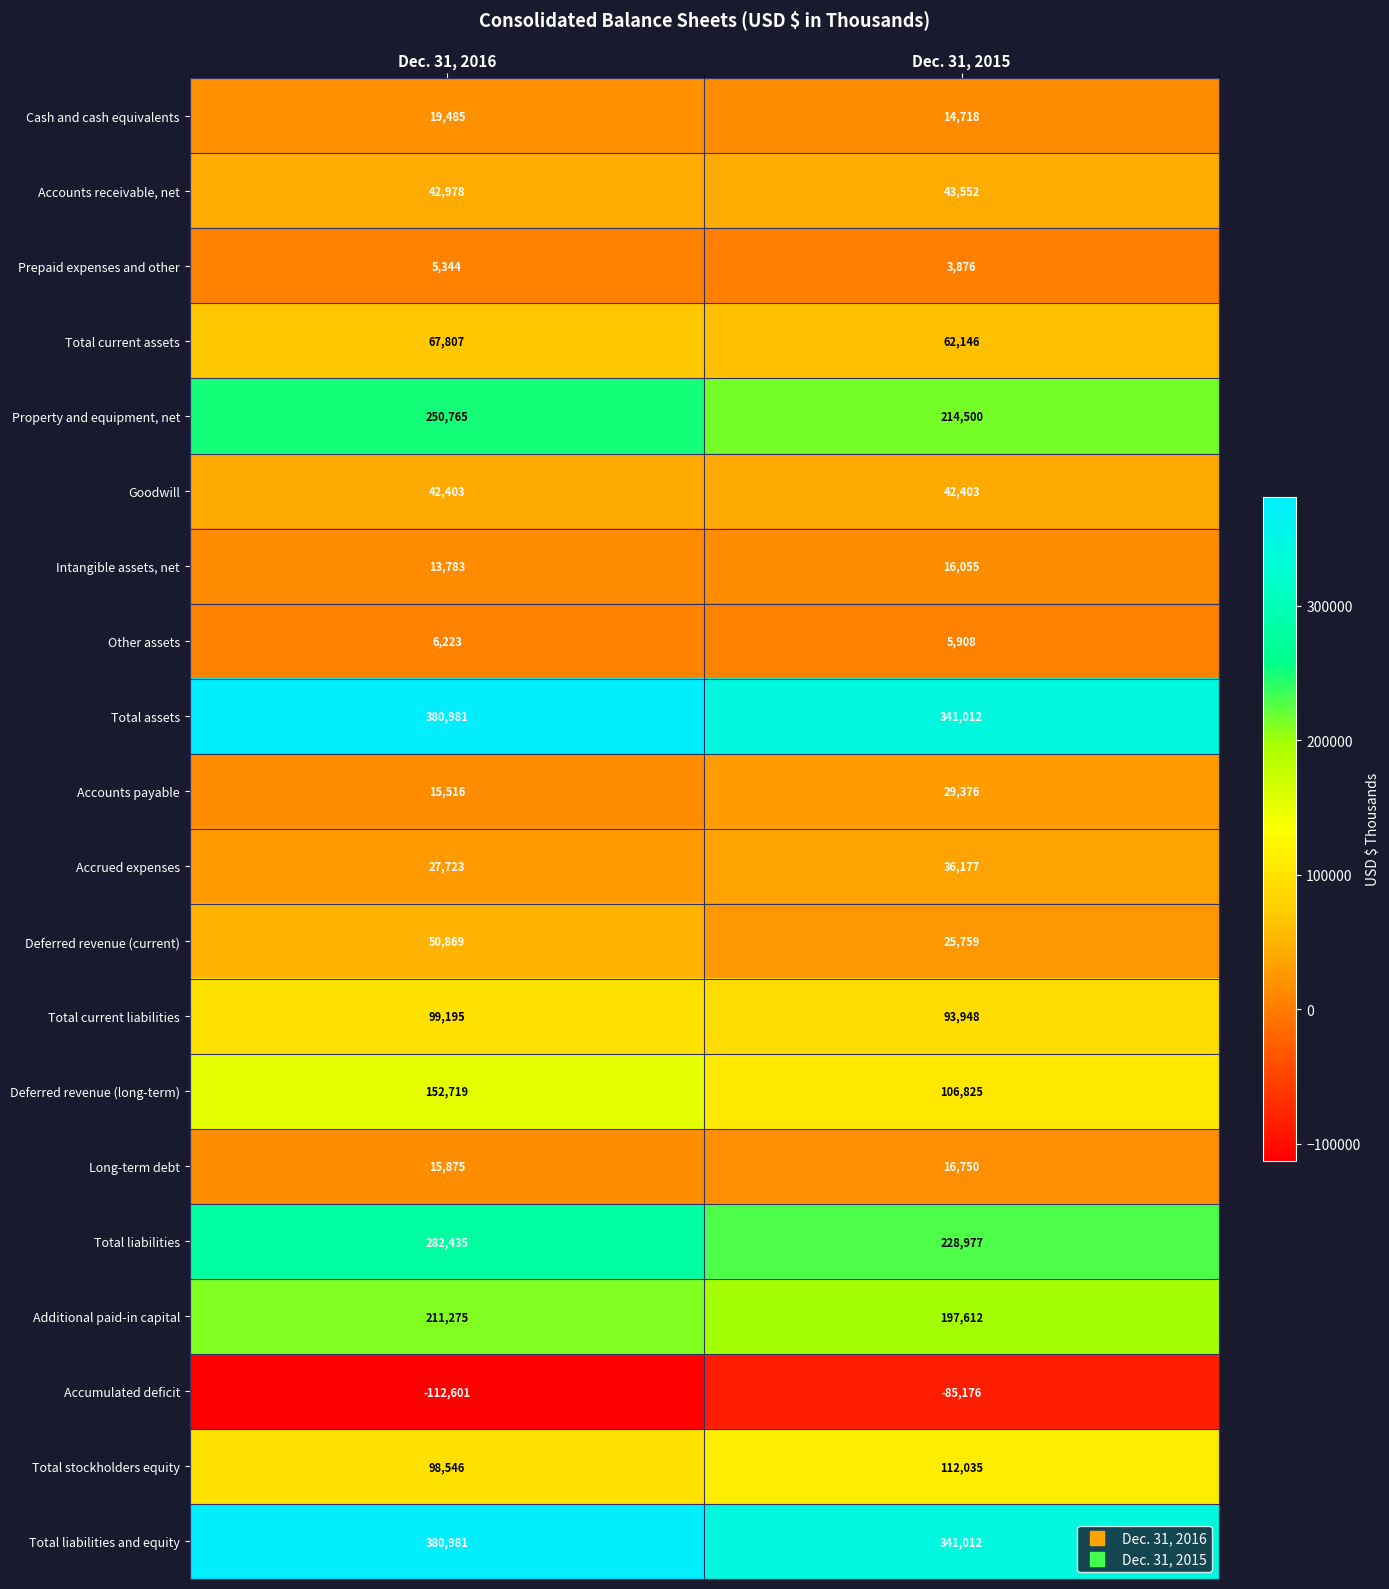

True or false: Prepaid expenses and other has a value of 7528 at Dec. 31, 2016.

False